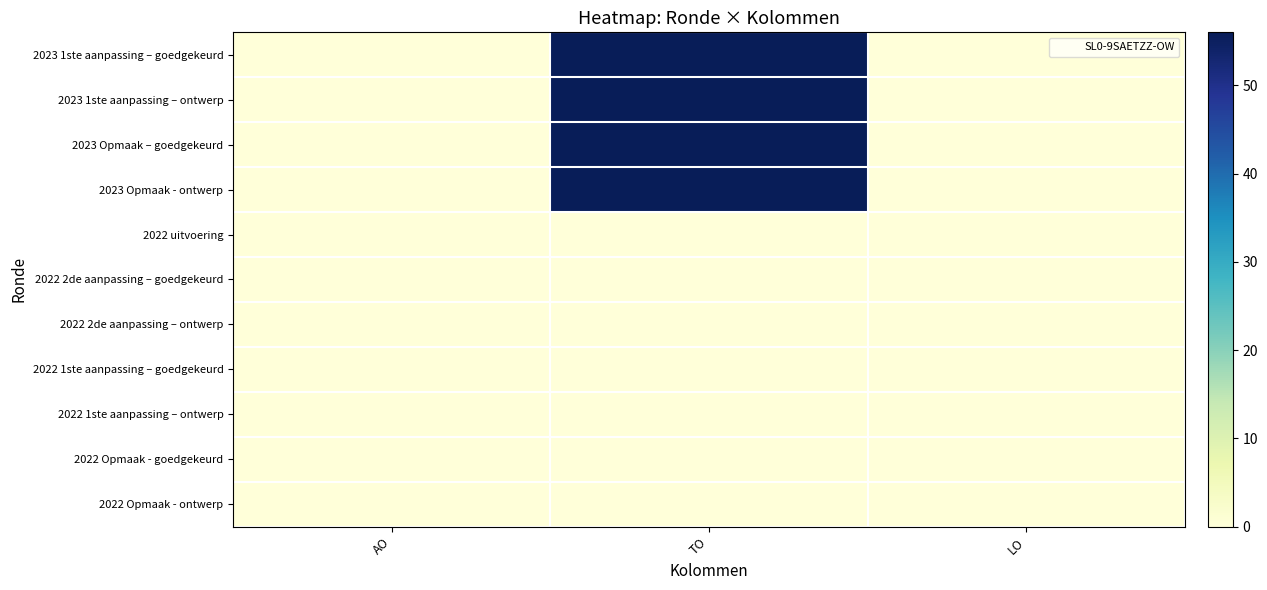

At which category is the sum across all series the highest?

TO